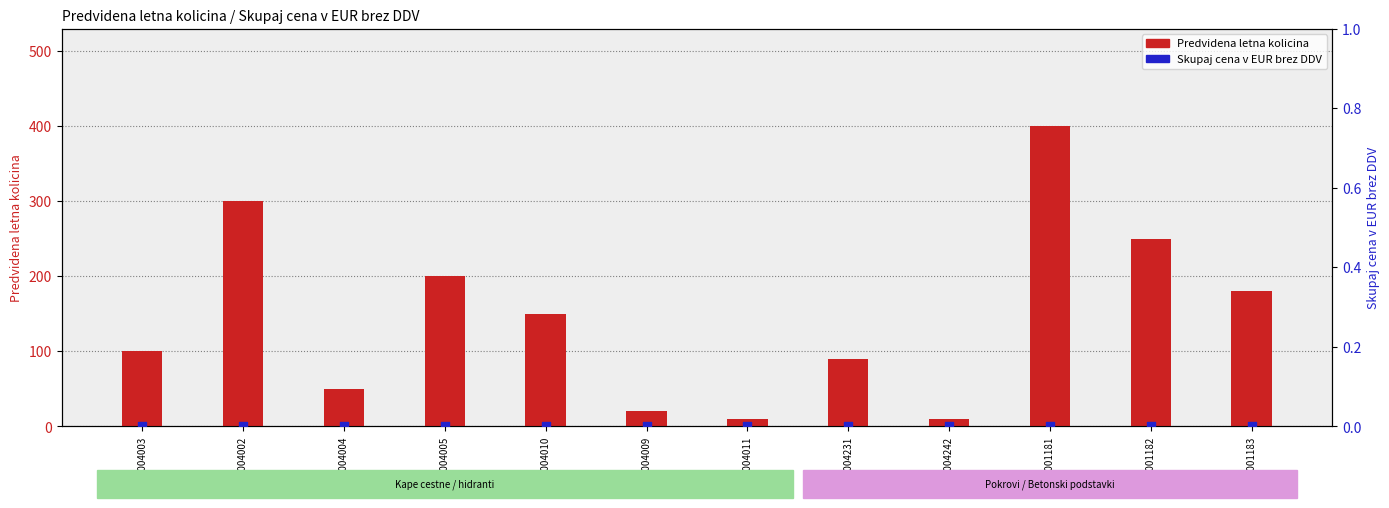

Which series has the largest total across all categories?

Predvidena letna kolicina